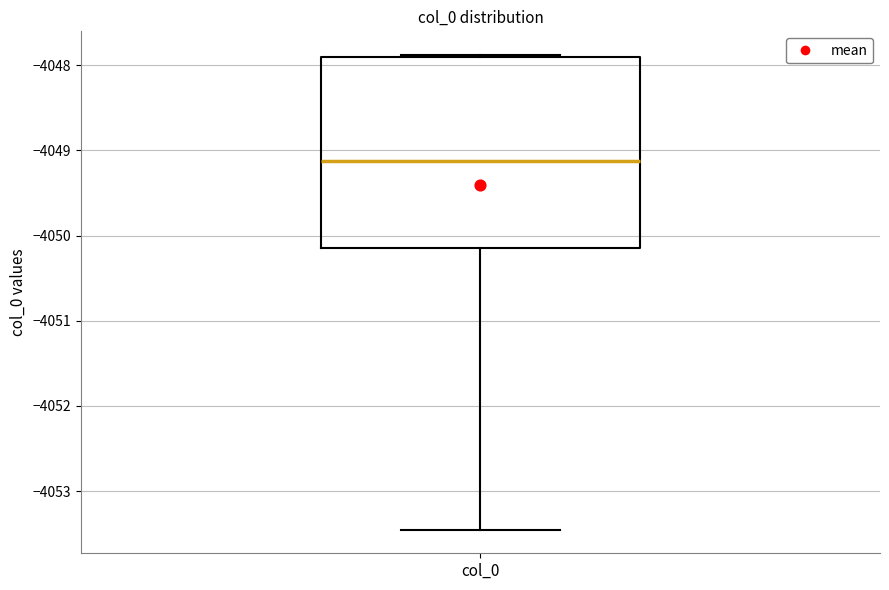

Read this box plot against the y-axis: the position of the median line, the range covered by the box, and the ends of both whiskers. The values are not printed on the chart, so give them approximately, as read against the axis.

median -4049.1, box -4050.1 to -4047.9, whiskers -4053.5 to -4047.9